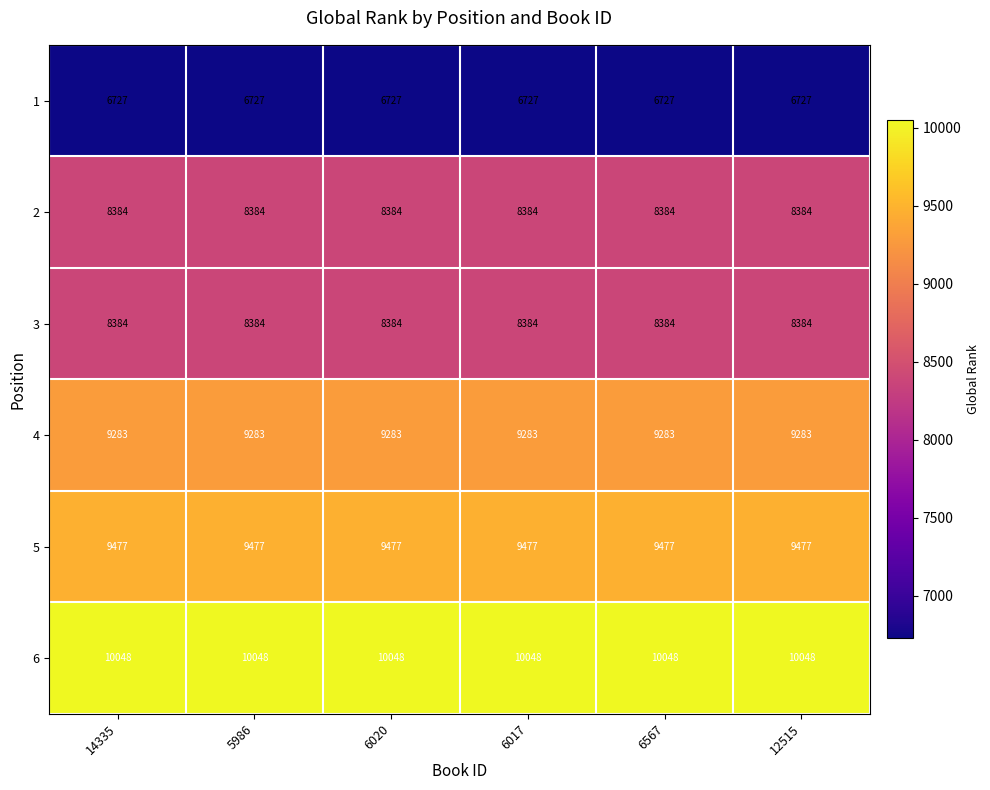

What is the lowest value of the 6 series?

10048